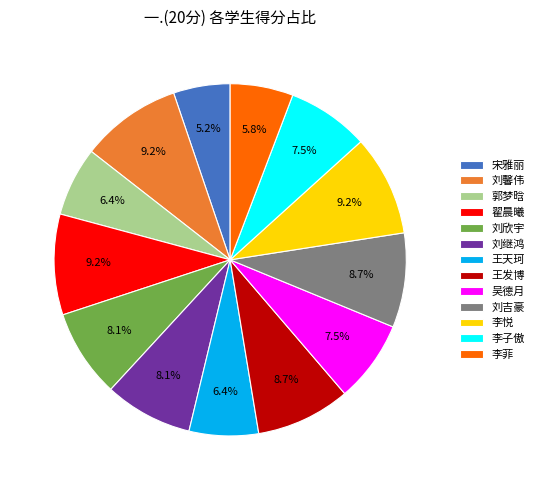

To the nearest percent, what is the difference between the largest and smallest slice percentages?

4%